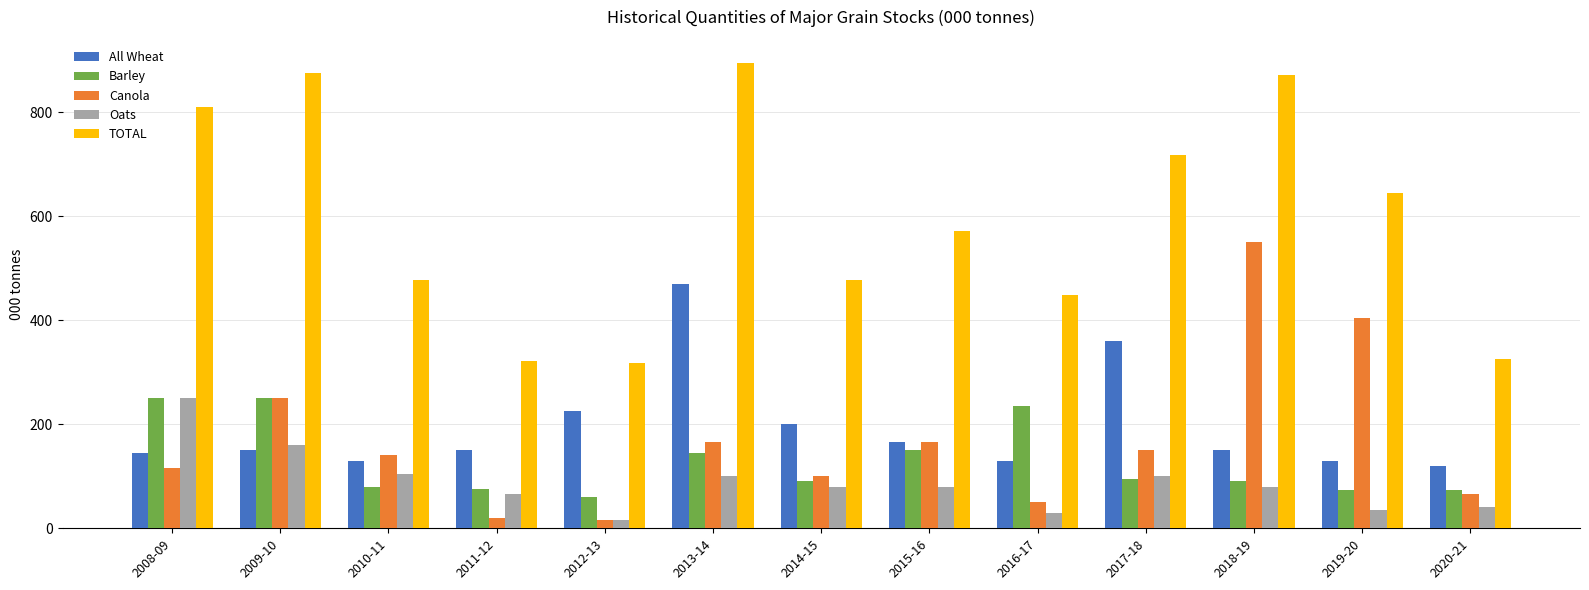

The All Wheat series shows 145.0 at 2008-09. True or false?

True